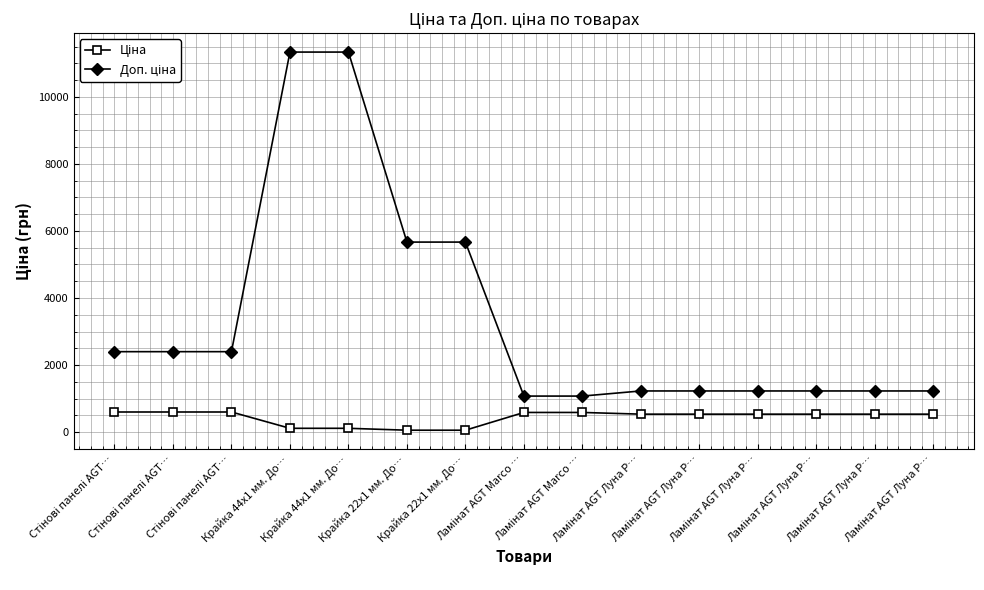

What is the label of the 9th point from the left?

Ламінат AGT Marco …